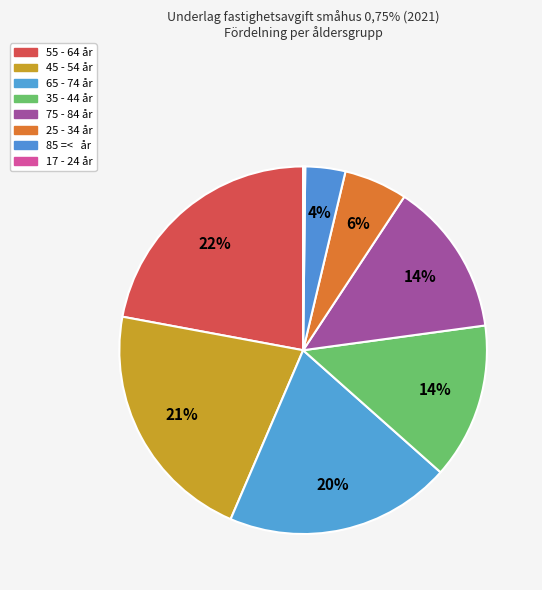

To the nearest percent, what portion does 35 - 44 år represent?

14%